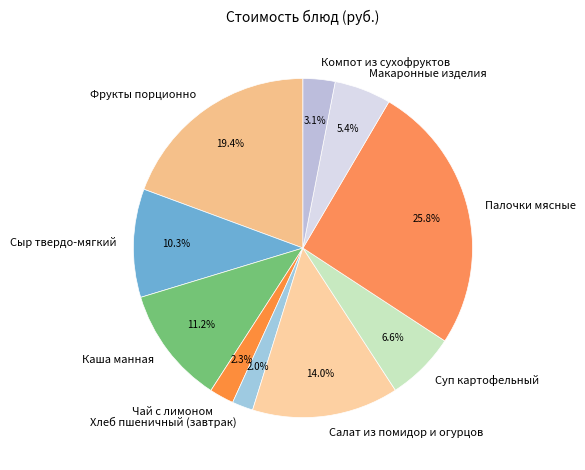

Which slice is the smallest?

Хлеб пшеничный (завтрак)